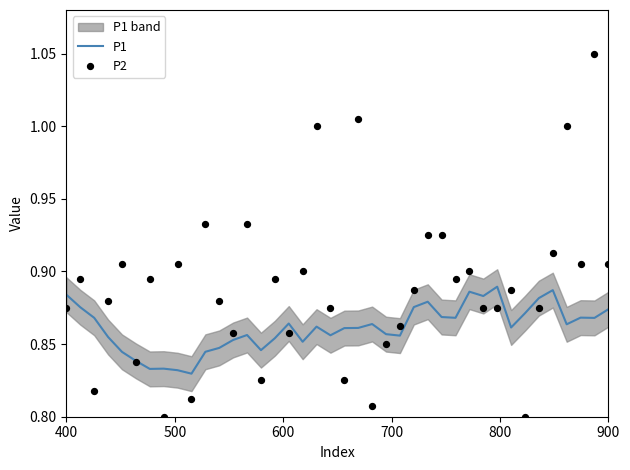

Which series contains the lowest Y value?

P2